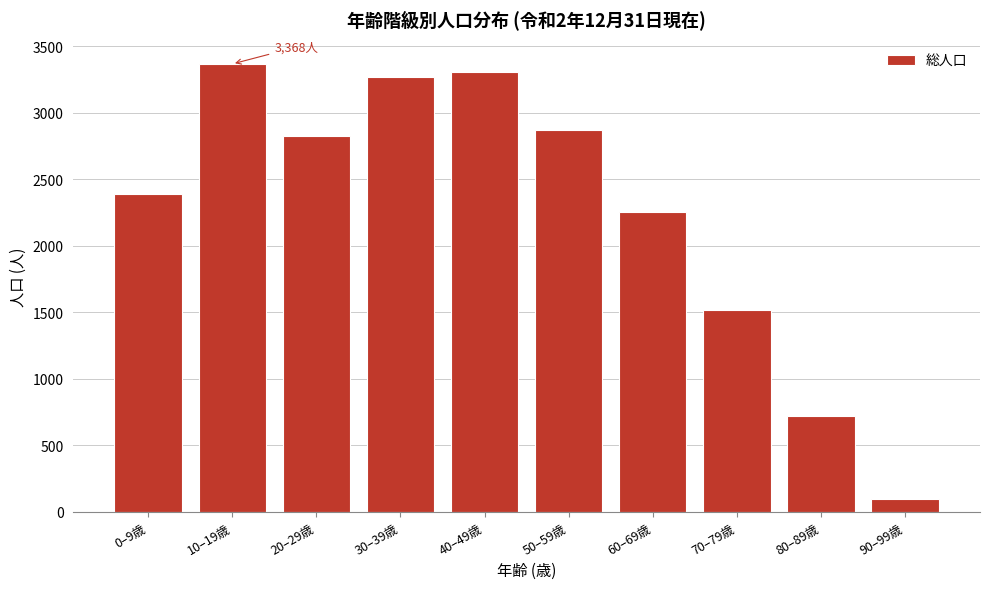

Reading left to right, transcribe all the data shown in this chart.

2390	3368	2828	3271	3304	2873	2253	1516	722	96